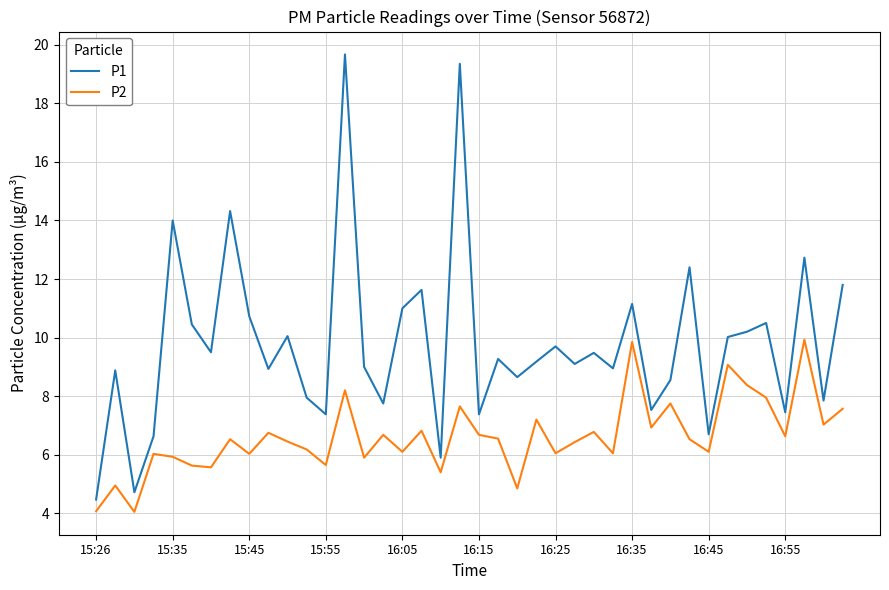

Rank the series by their average value, from lowest to highest.

P2, P1